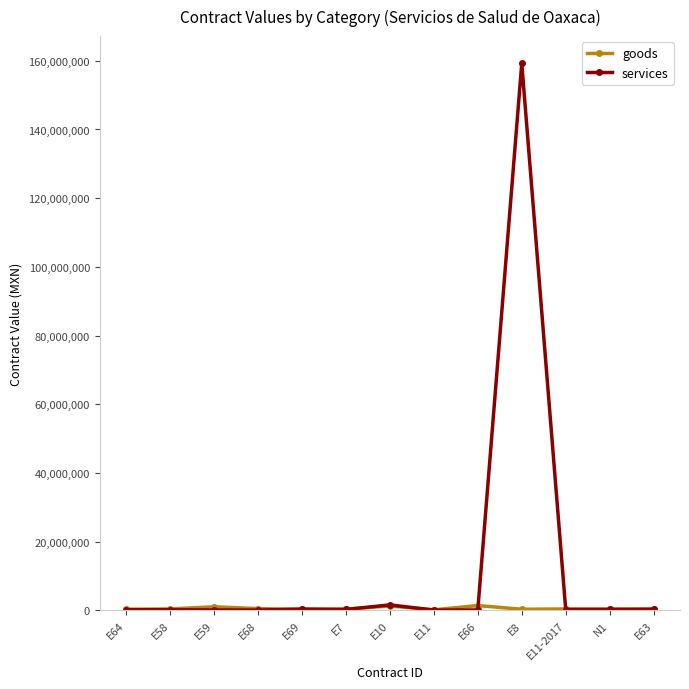

What is the difference between the maximum and second lowest values in the services series?

159191691.1